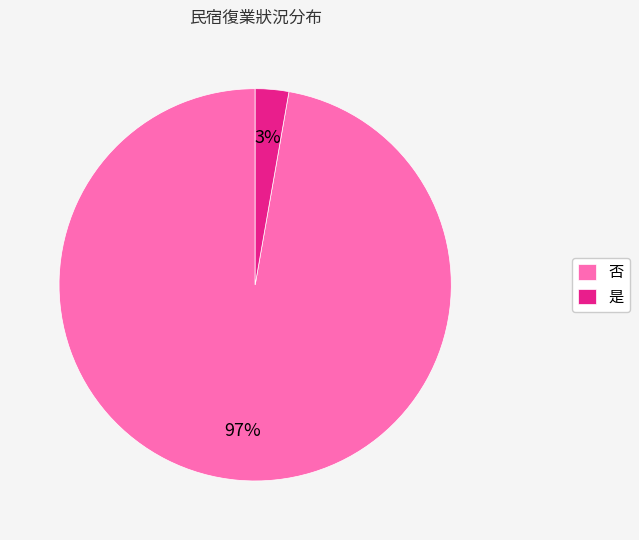

How many slices are in this pie chart?

2